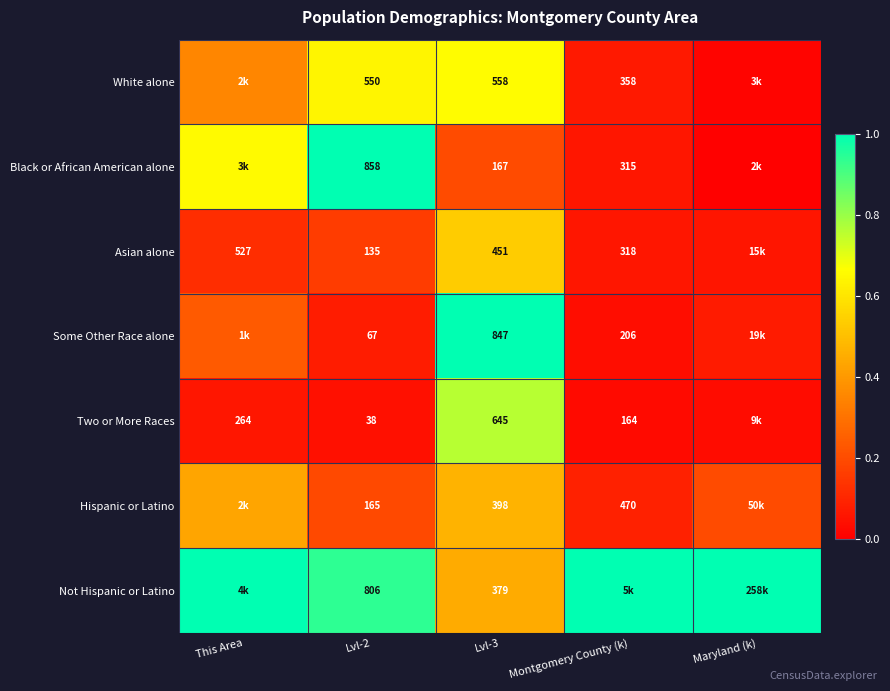

Rank the series at Lvl-3 from lowest to highest value.

Black or African American alone, Not Hispanic or Latino, Hispanic or Latino, Asian alone, White alone, Two or More Races, Some Other Race alone